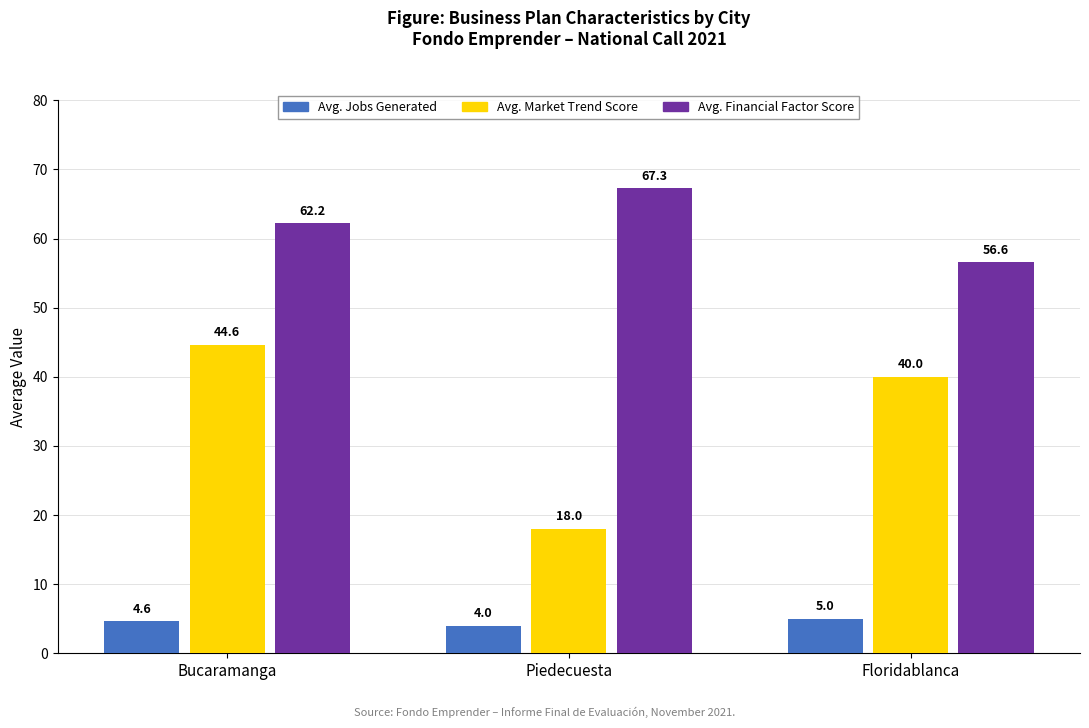

Which category has the highest value in the Avg. Jobs Generated series?

Floridablanca